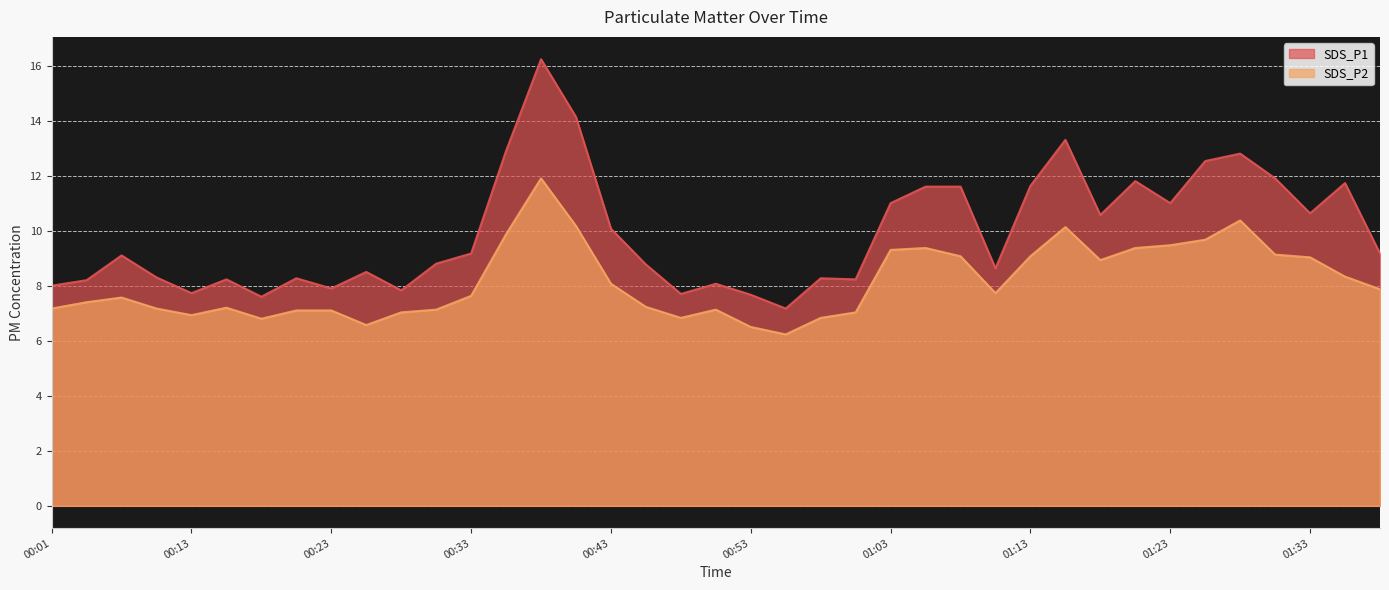

Reading left to right, extract all data points from this chart.

SDS_P1: 8.0	8.2	9.1	8.3	7.7	8.2	7.6	8.3	7.9	8.5	7.8	8.8	9.2	12.9	16.2	14.1	10.1	8.8	7.7	8.1	7.7	7.2	8.3	8.2	11.0	11.6	11.6	8.6	11.6	13.3	10.6	11.8	11.0	12.5	12.8	11.9	10.6	11.7	9.2
SDS_P2: 7.2	7.4	7.6	7.2	6.9	7.2	6.8	7.1	7.1	6.6	7.0	7.1	7.6	9.9	11.9	10.2	8.1	7.2	6.8	7.1	6.5	6.2	6.8	7.0	9.3	9.4	9.1	7.7	9.1	10.1	8.9	9.4	9.5	9.7	10.4	9.1	9.0	8.3	7.9